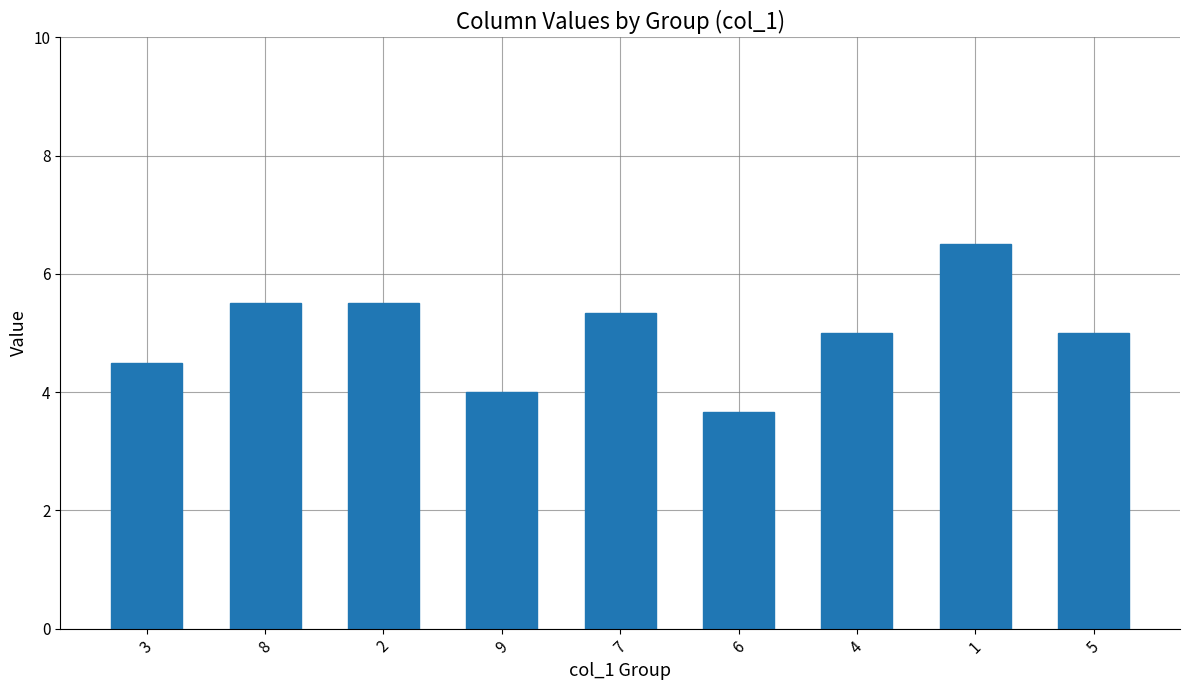

Are the bars horizontal?

No